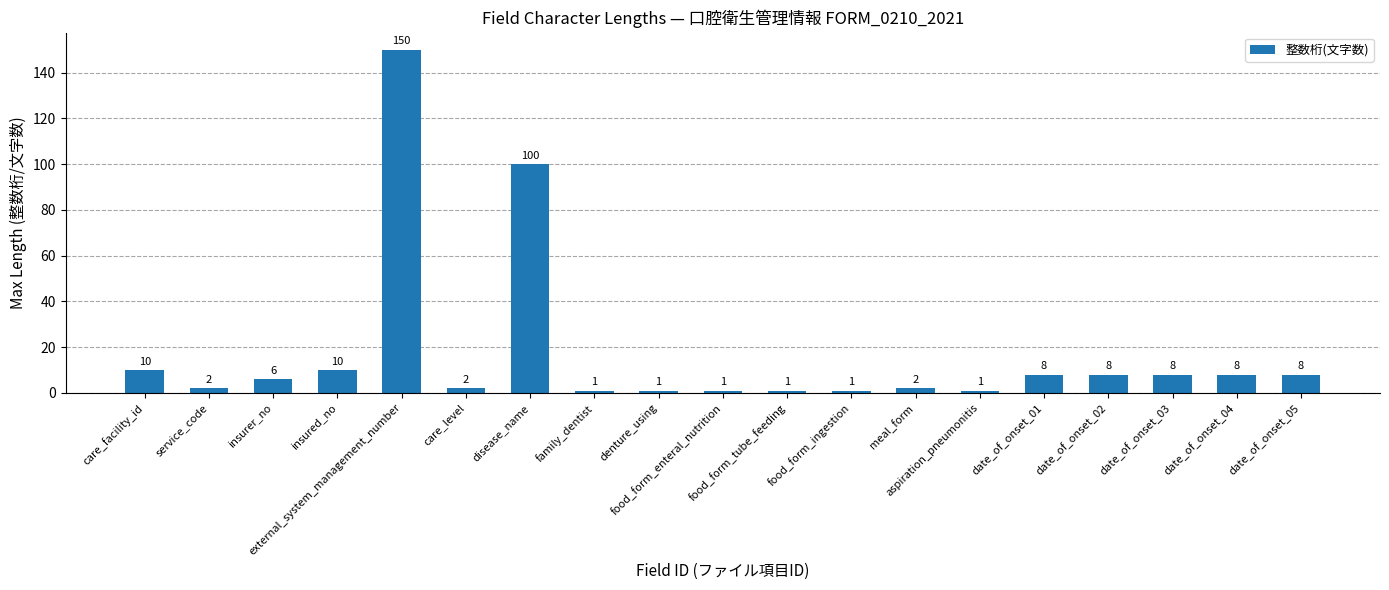

What is the maximum value shown in the chart?

150